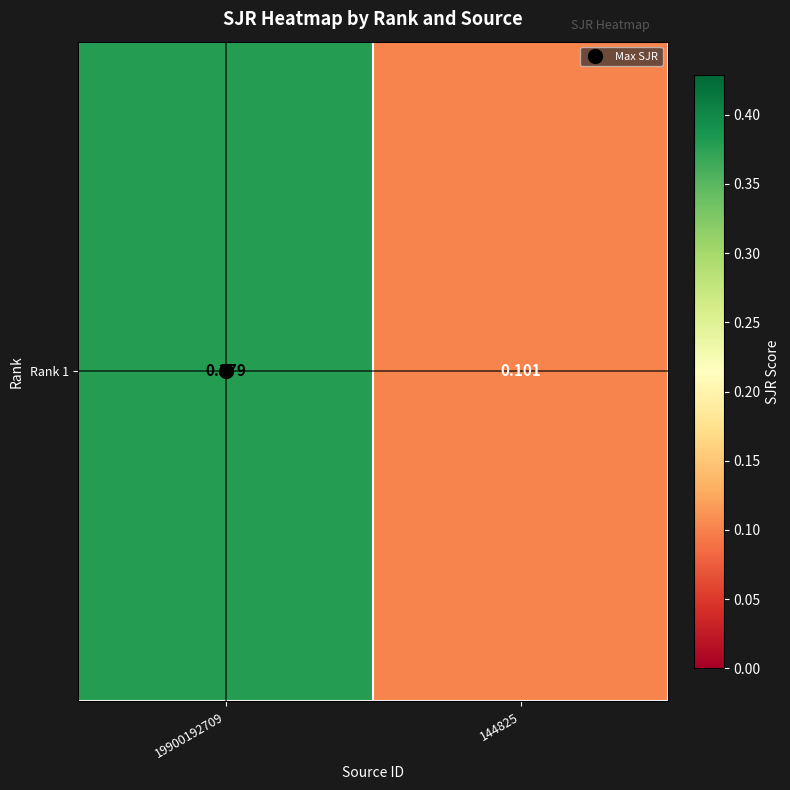

What is the difference between the values at 19900192709 and 144825?

0.3